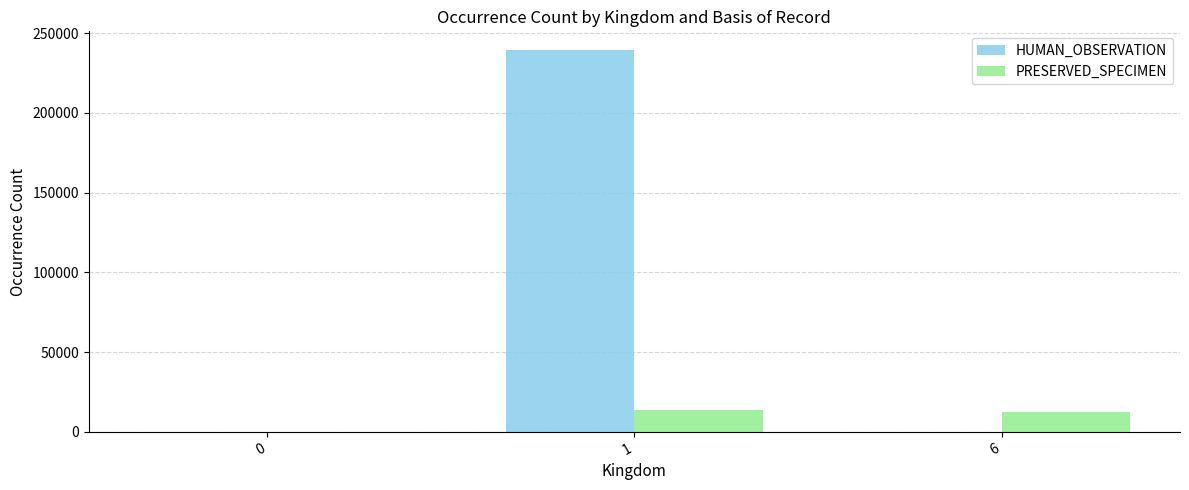

Which series has the largest range (max minus min)?

HUMAN_OBSERVATION